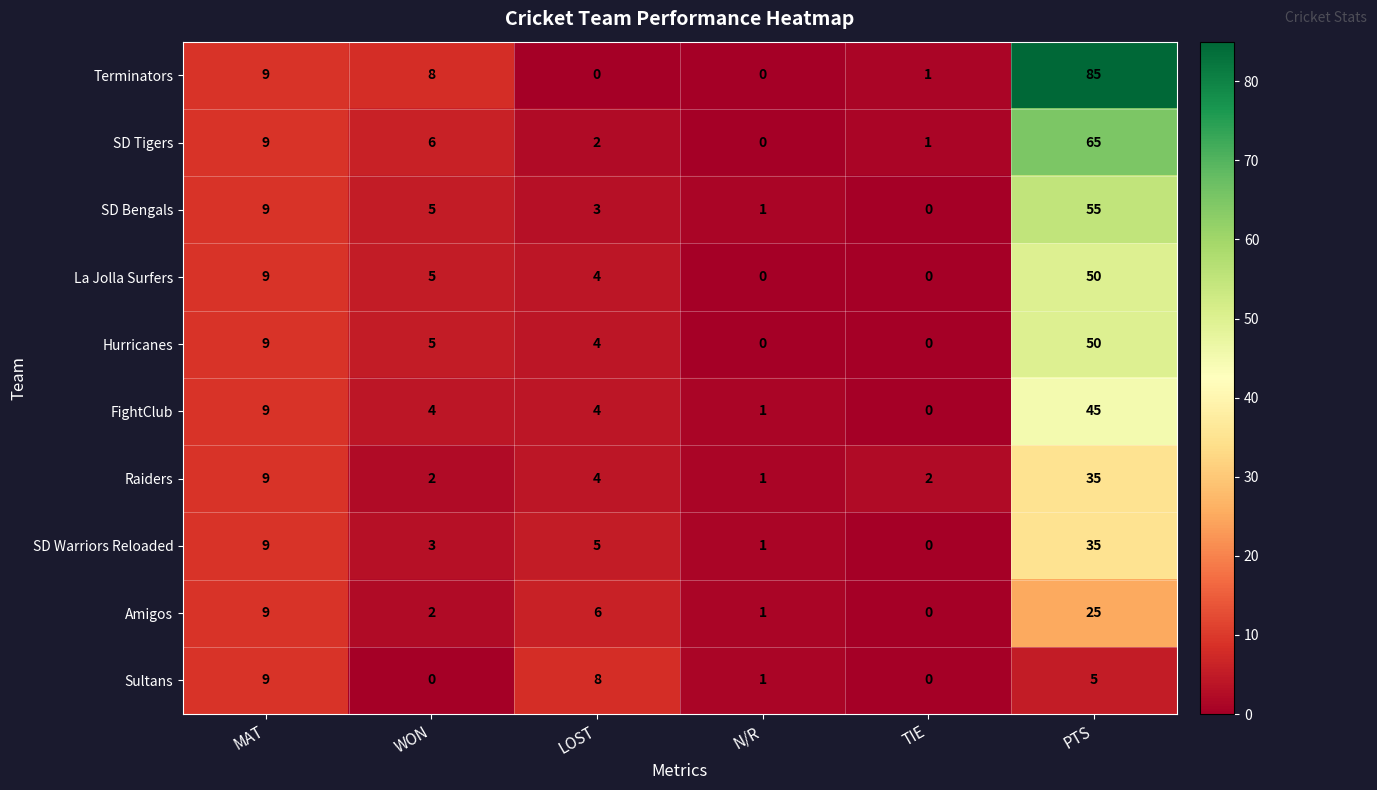

What is the maximum value shown in the chart?

85